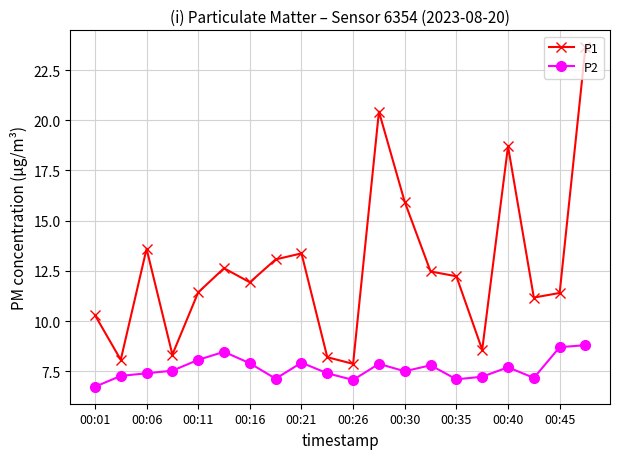

True or false: P1 has more than 1 interior local peaks.

True